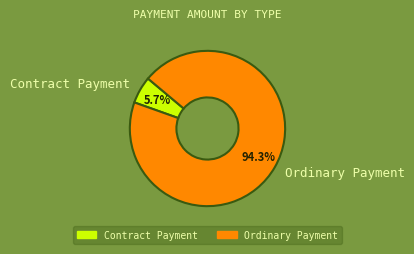

How many slices are in this pie chart?

2